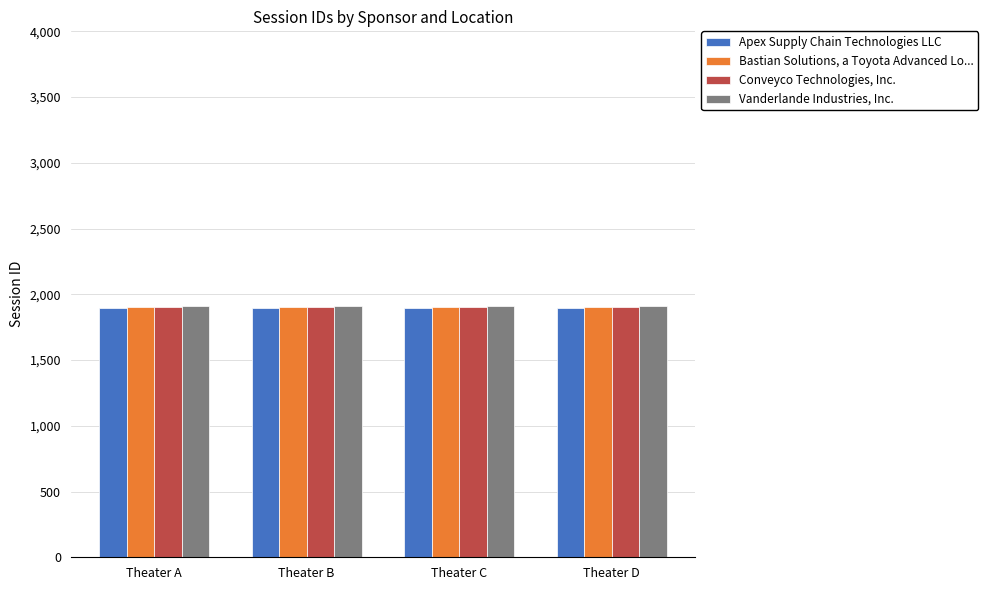

How many bars are there in total?

16